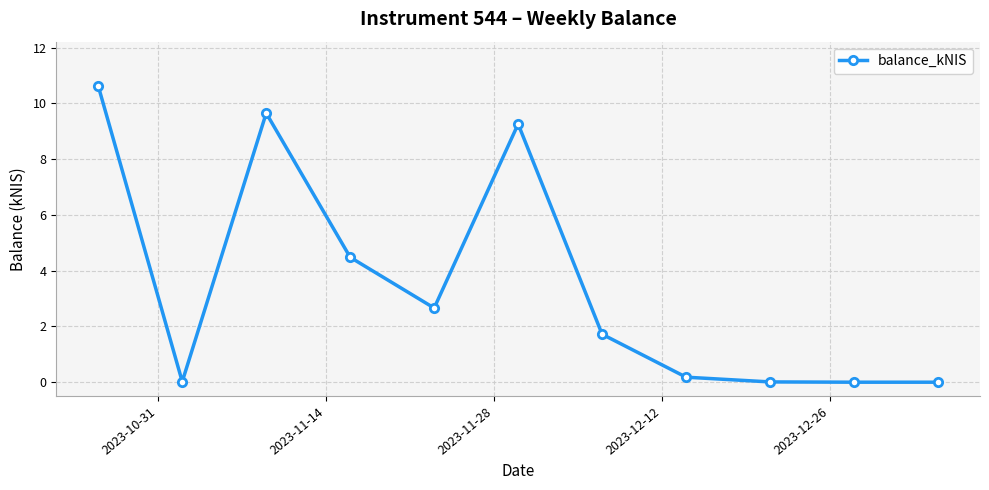

What is the value of the 1st point from the left?

10.6